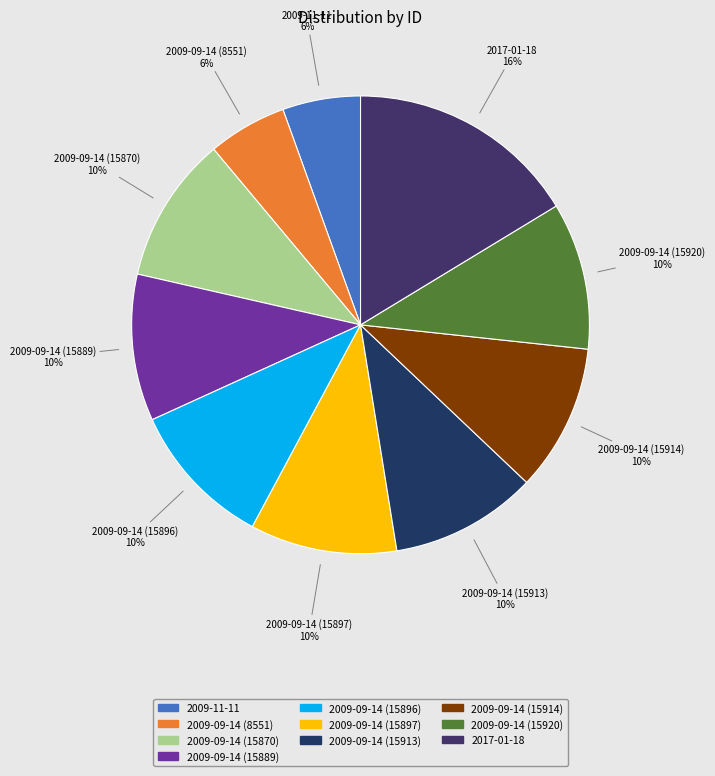

Does 2009-09-14 (15914) represent more than half of the total?

No